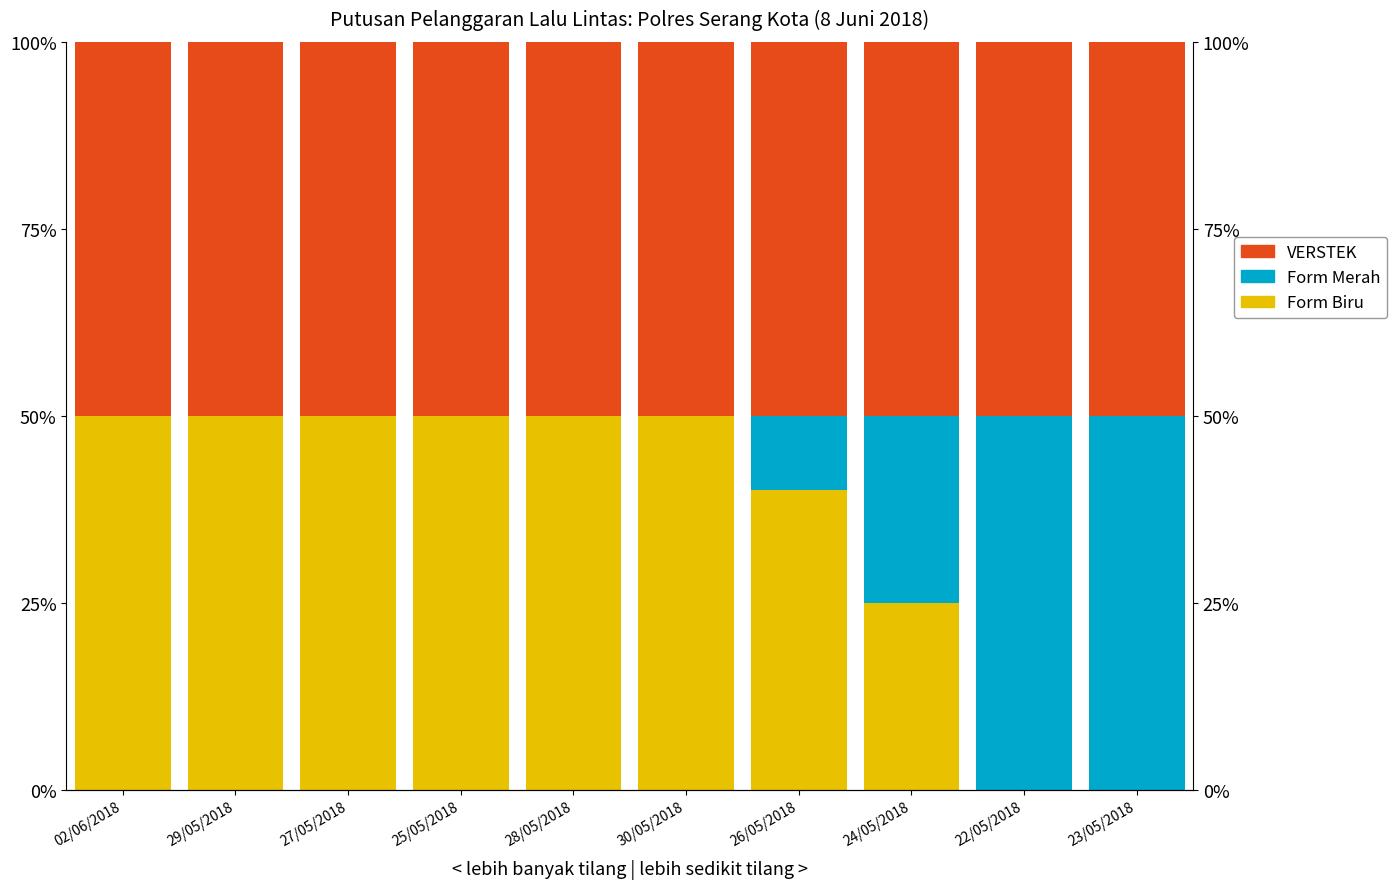

The value of Merah (Form Merah) at 25/05/2018 is 0.0. True or false?

True